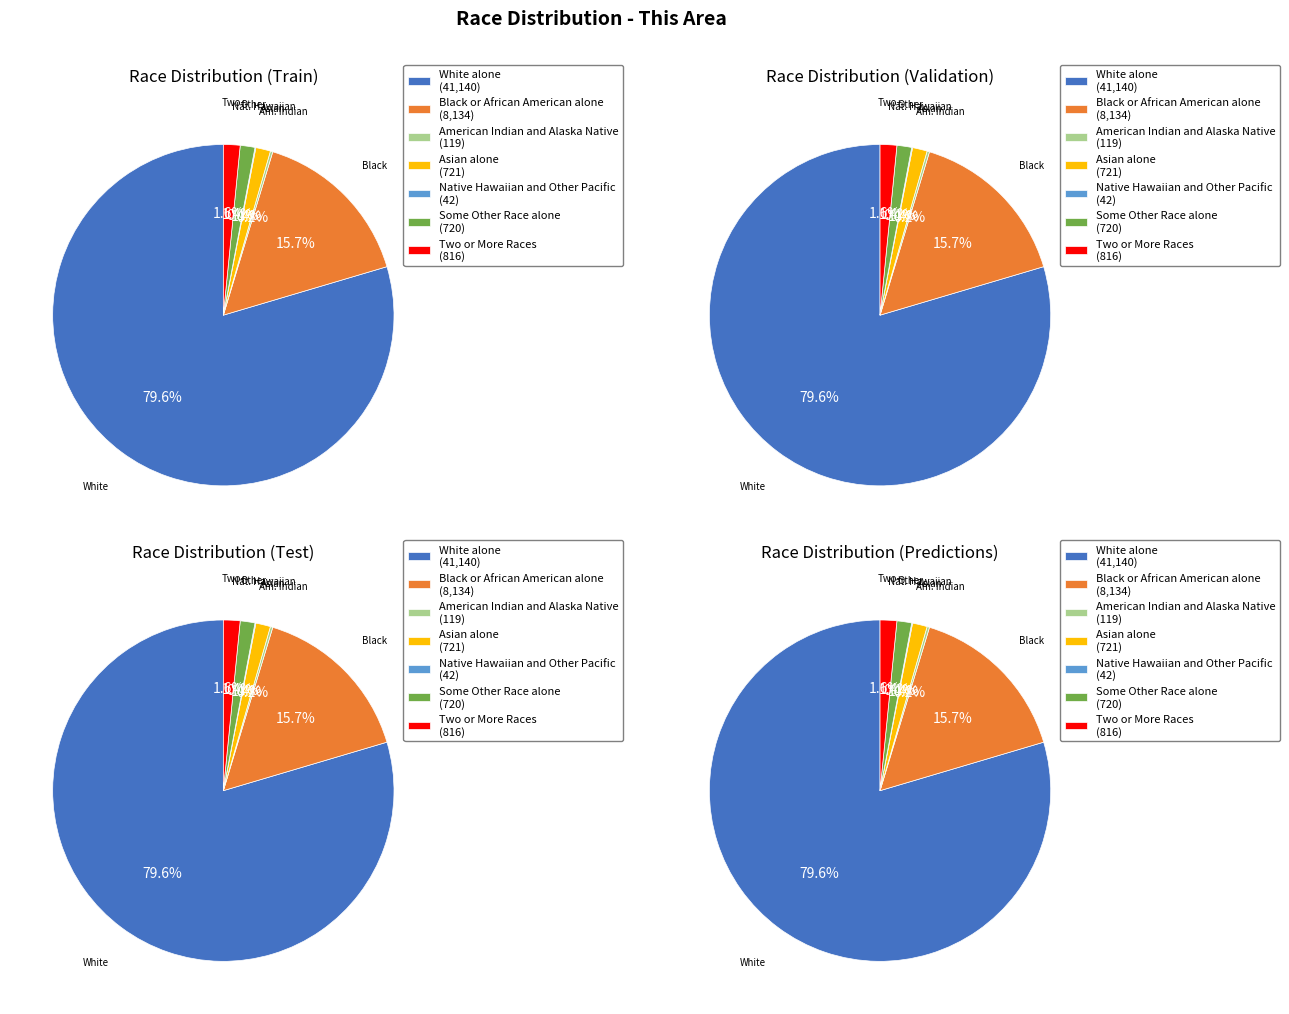

Is there a majority slice in this chart?

Yes